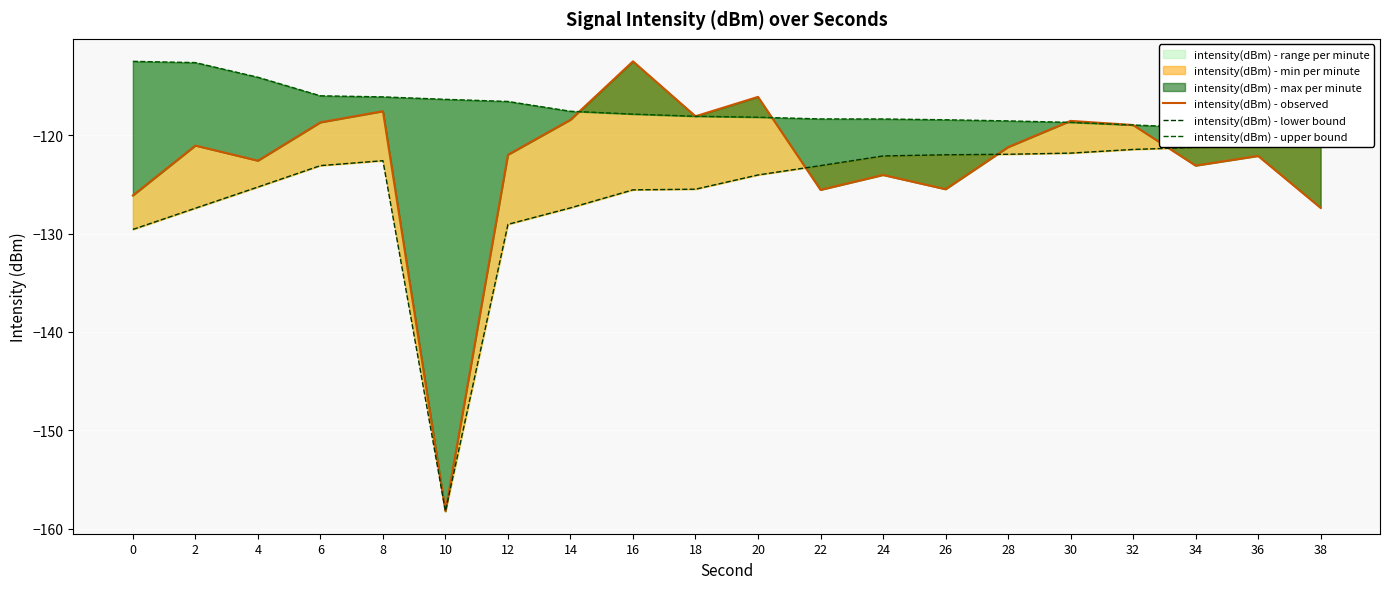

In intensity(dBm) - lower bound, how many points are lower than both neighbors (excluding endpoints)?

1